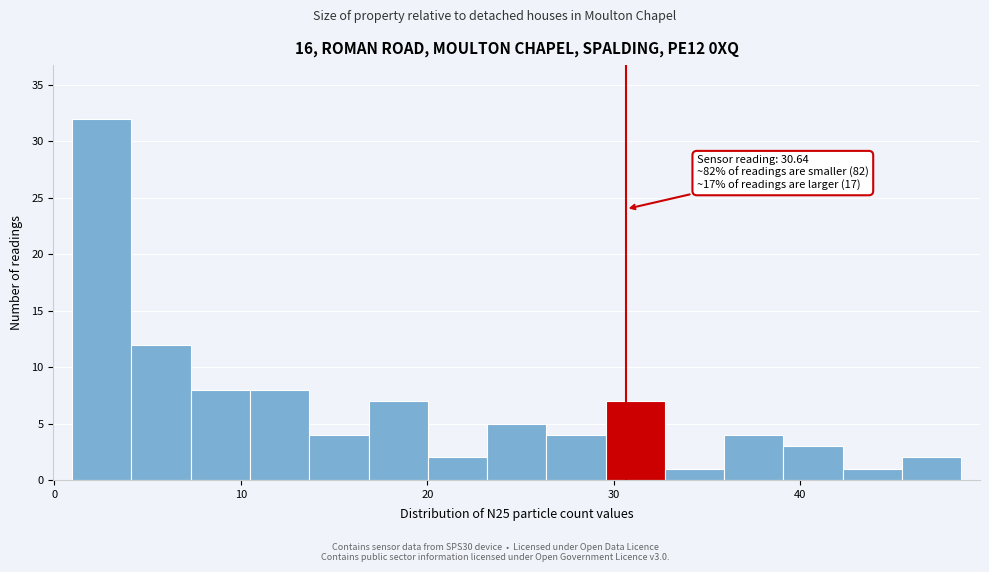

Read against the x-axis, roughly where is the centre of the tallest bar?

3